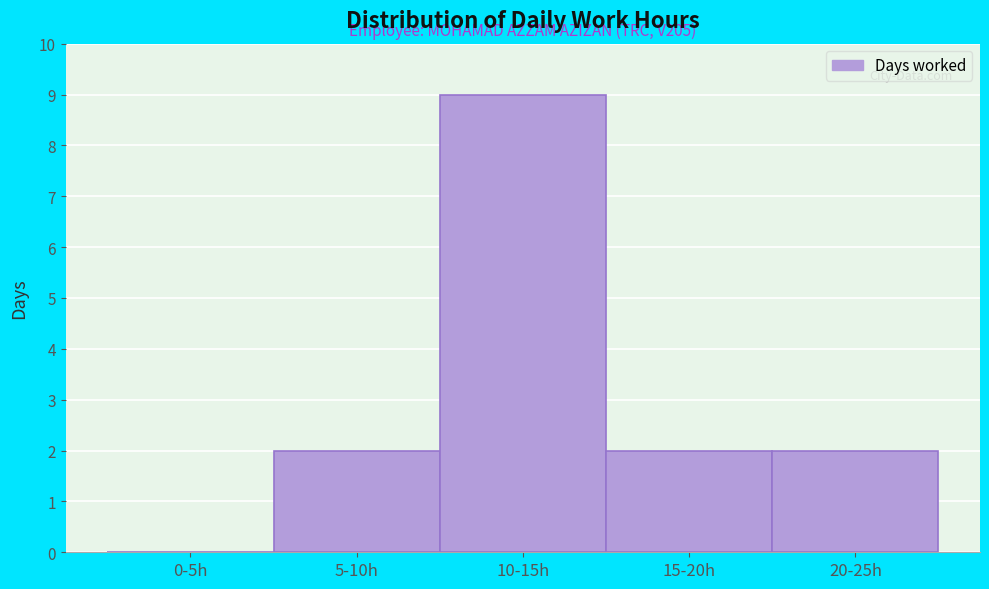

Reading right to left, list all the values displayed in this chart.

20-25h=2	15-20h=2	10-15h=9	5-10h=2	0-5h=0